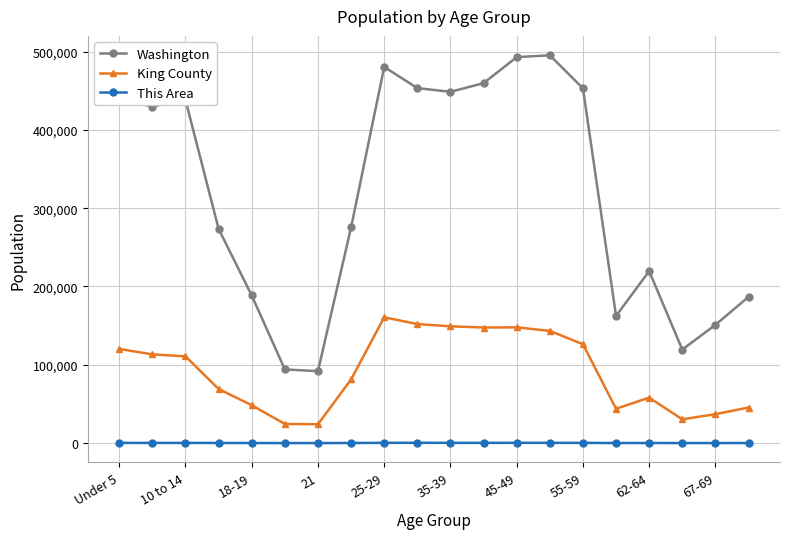

List the series in order of their overall mean, lowest first.

This Area, King County, Washington